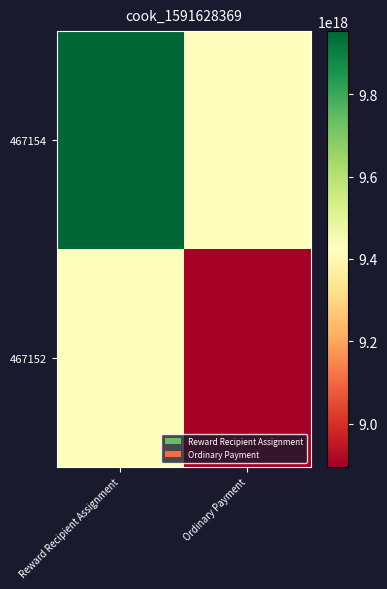

Which has a higher value, Ordinary Payment or Reward Recipient Assignment?

Reward Recipient Assignment